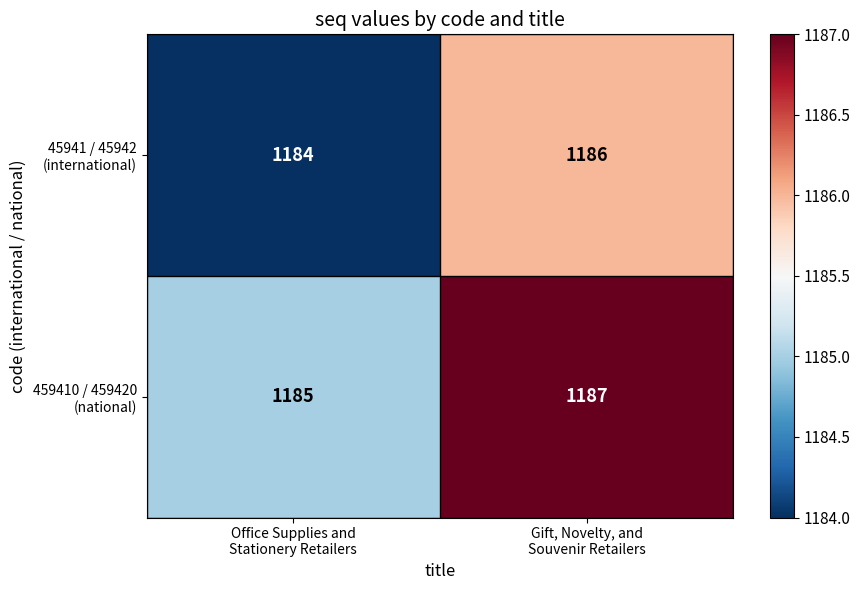

What is the smallest value displayed?

1184